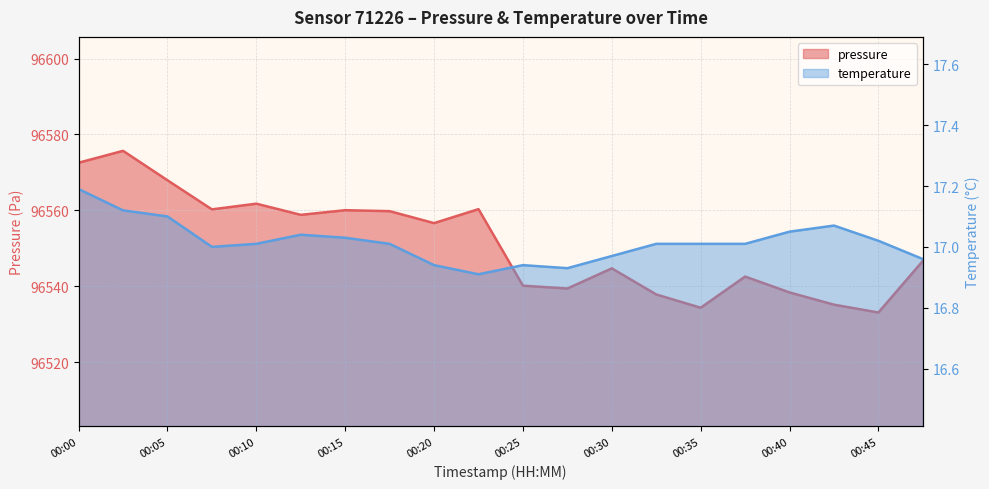

How many lines are shown in the chart?

2